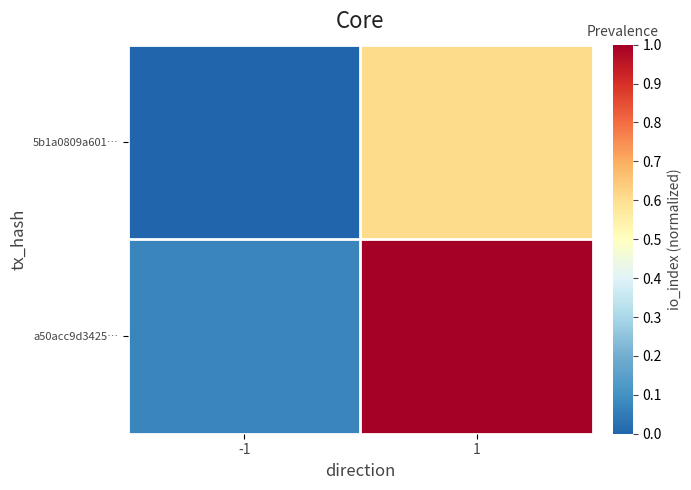

How many categories are shown in the chart?

2